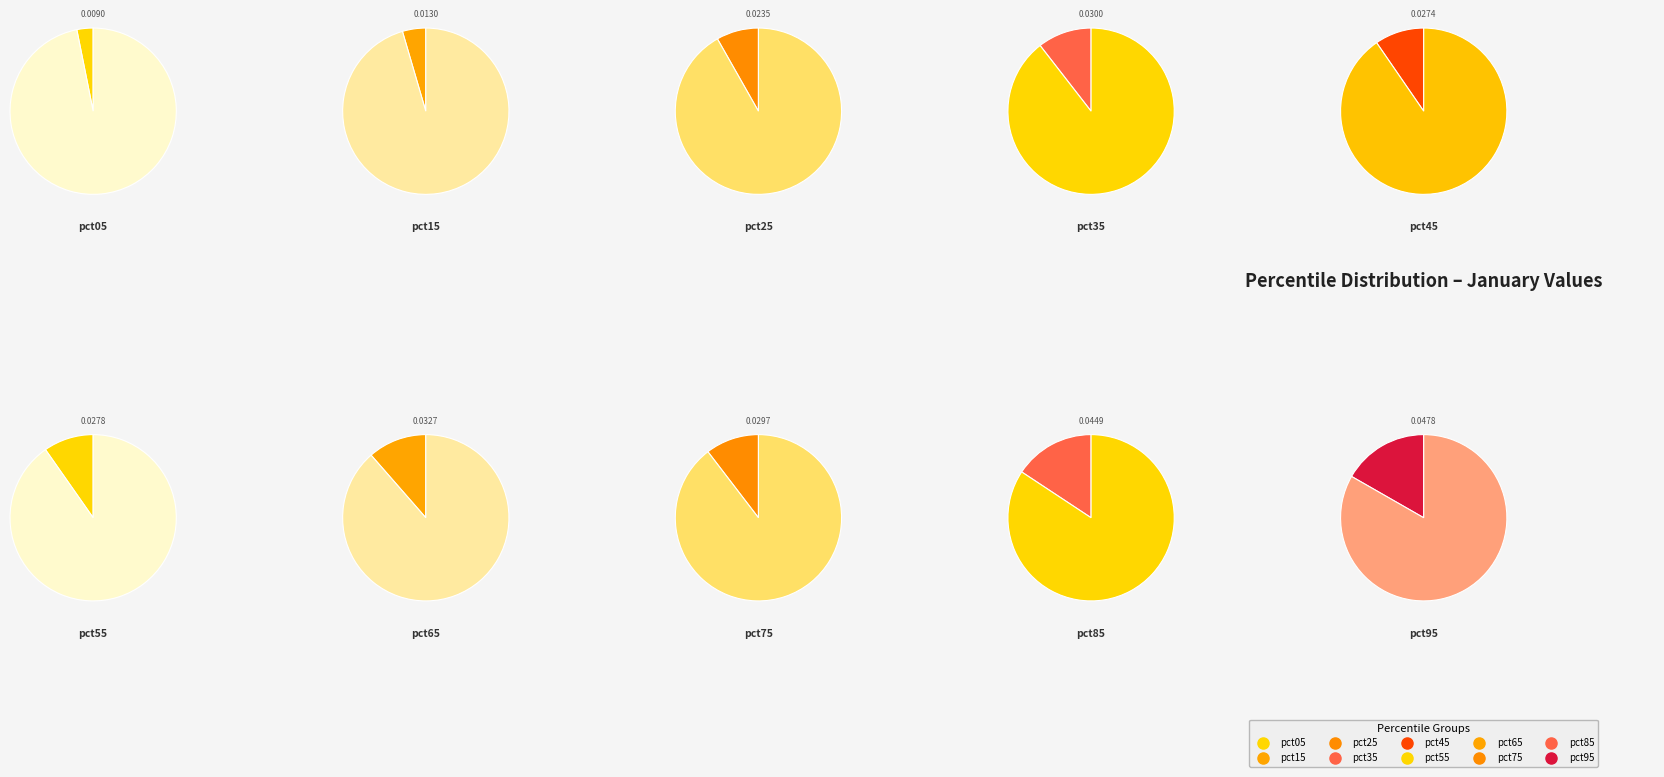

Count the number of slices in the pie.

10